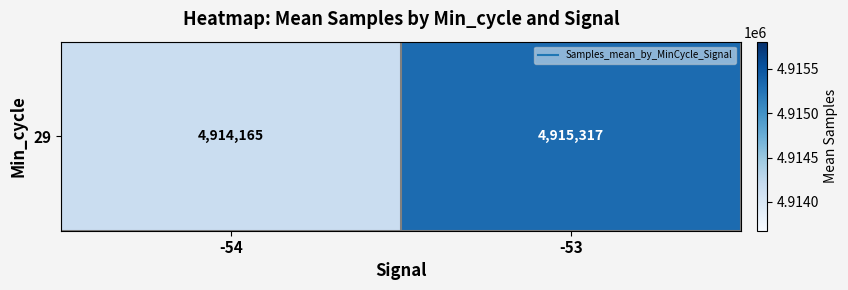

Reading right to left, list all the values displayed in this chart.

4915317.0	4914165.0